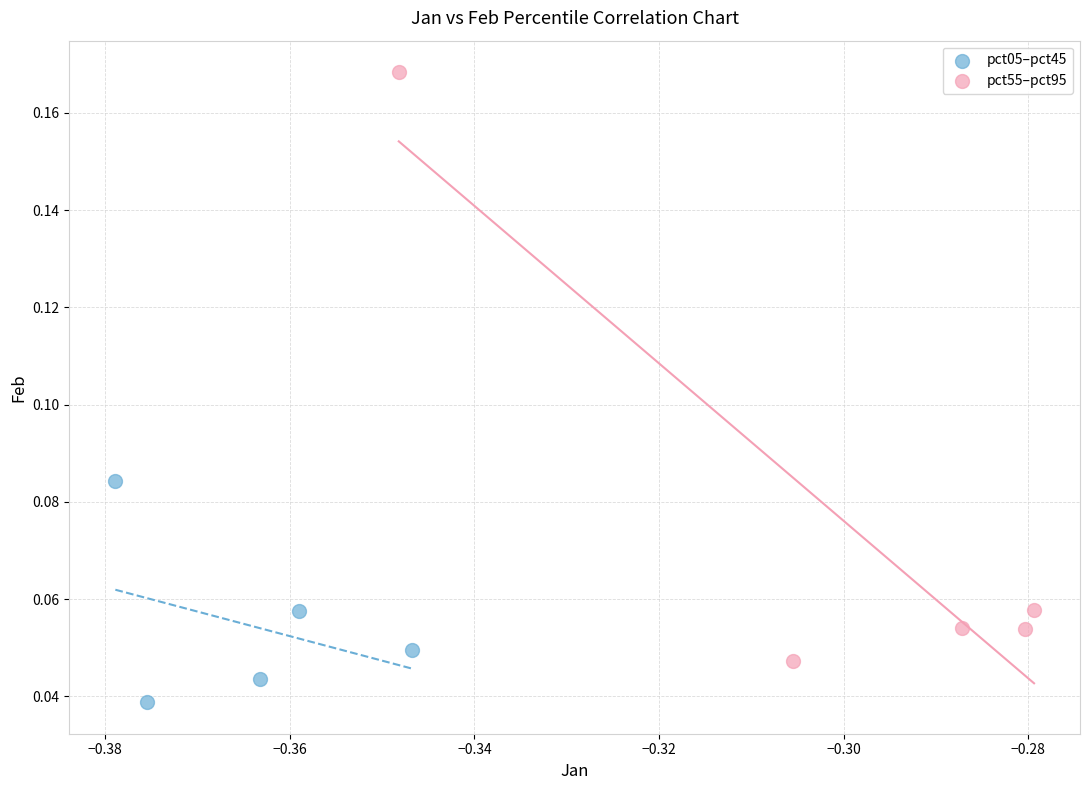

What are all the series names shown in the legend?

pct05–pct45, pct55–pct95